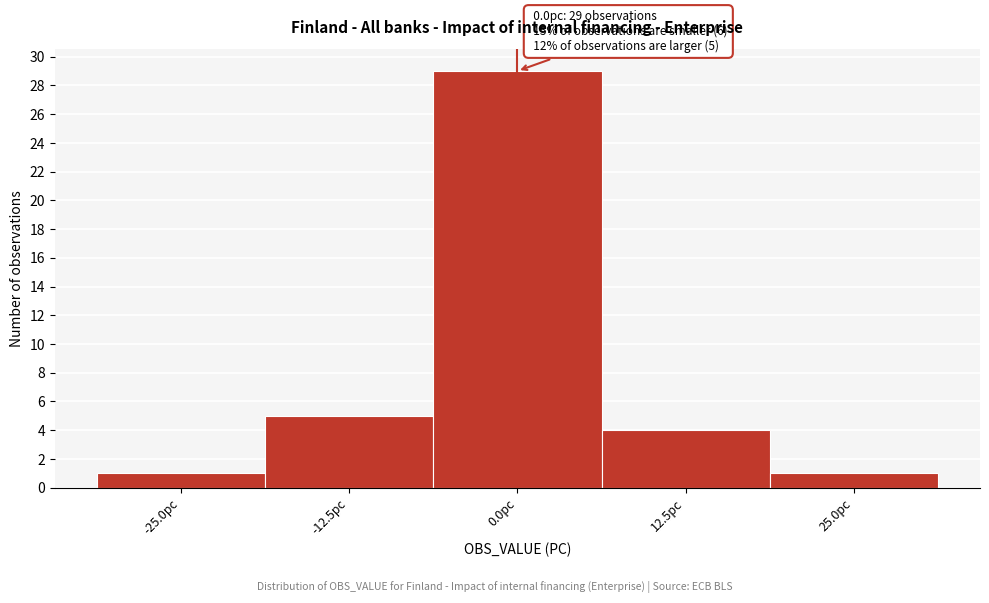

Which range on the x-axis has the tallest bar?

-6 to 6